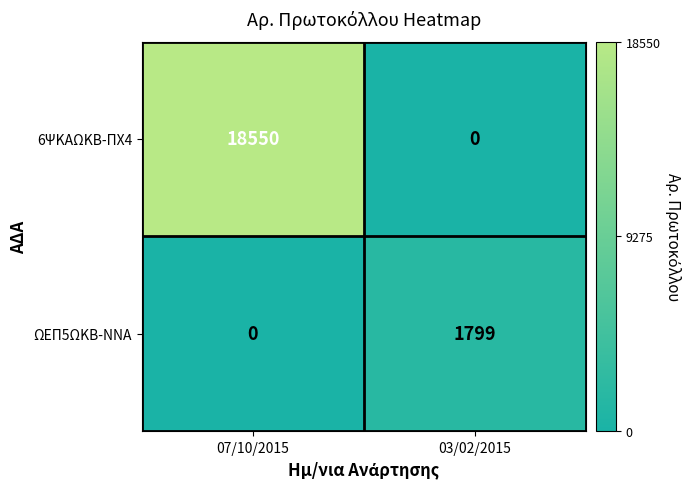

Reading left to right, what are all the values shown in this chart?

6ΨΚΑΩΚΒ-ΠΧ4: 18550	0
ΩΕΠ5ΩΚΒ-ΝΝΑ: 0	1799